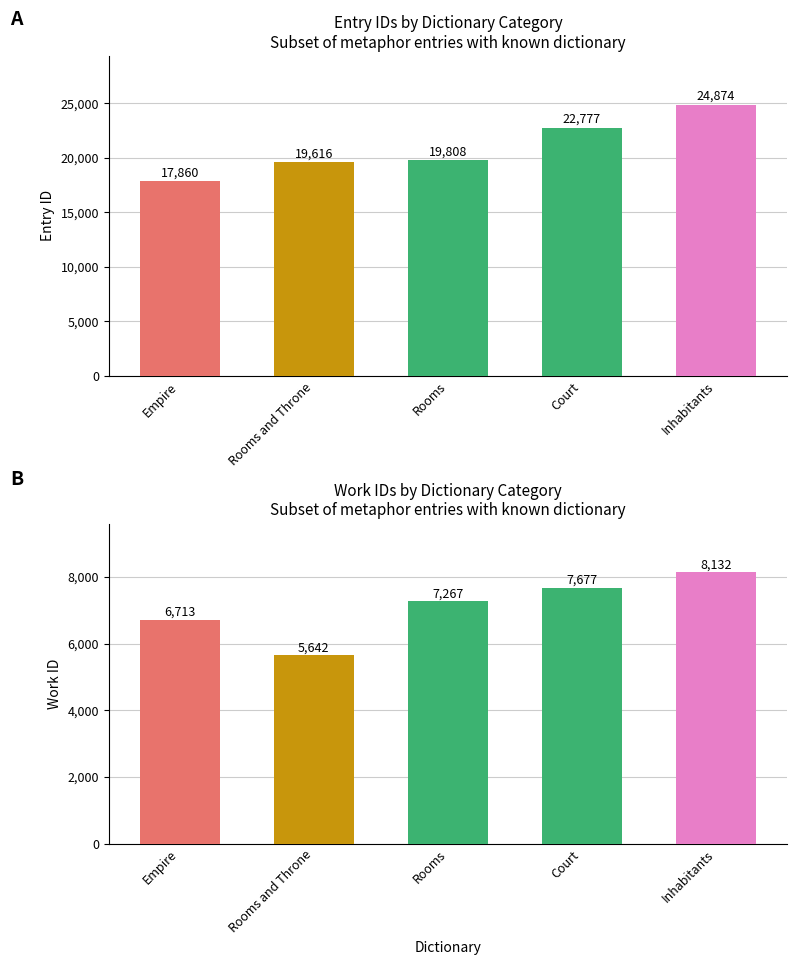

What is the label of the 1st bar from the right?

Inhabitants